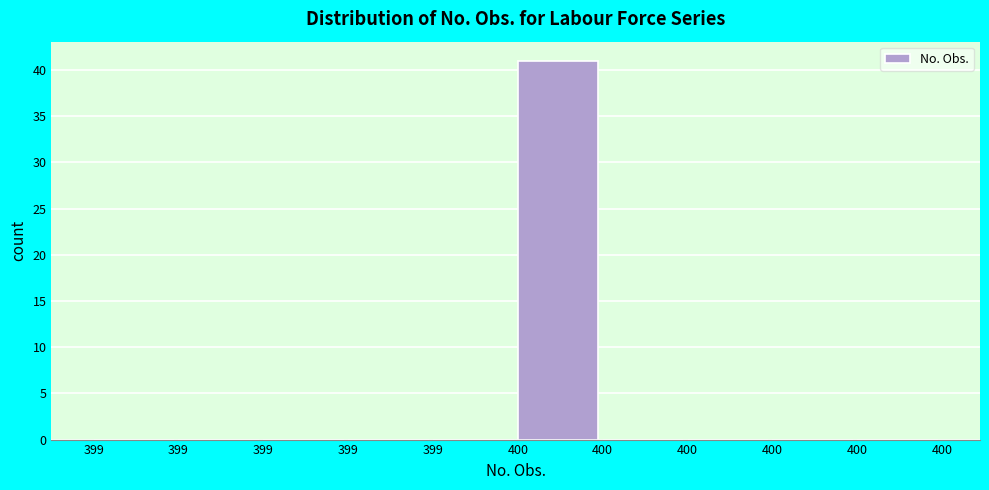

Are the bars horizontal?

No